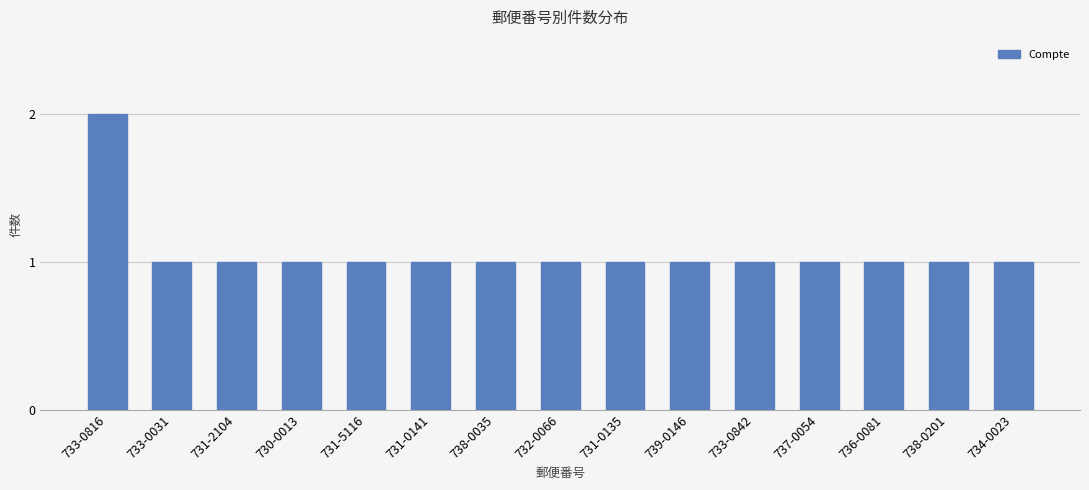

Does the chart contain any negative values?

No